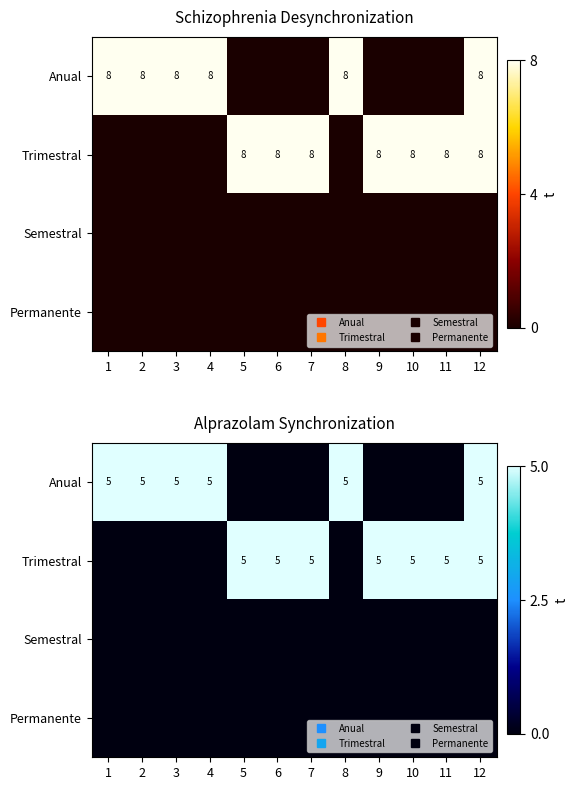

Which category has the lowest value in the Trimestral series?

1